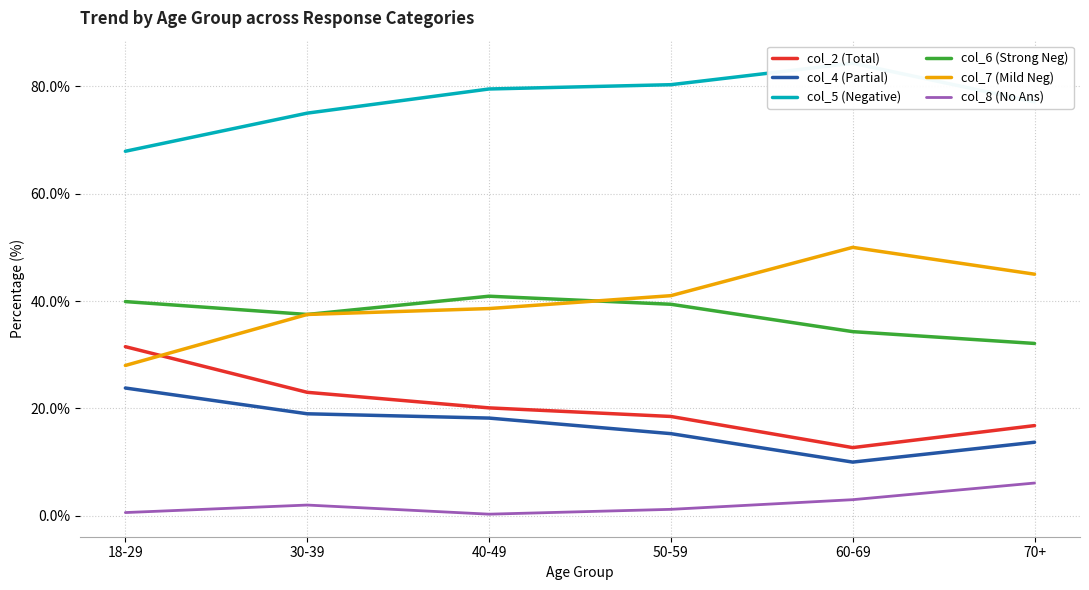

What is the average value of the col_6 (Strong Neg) series?

37.4